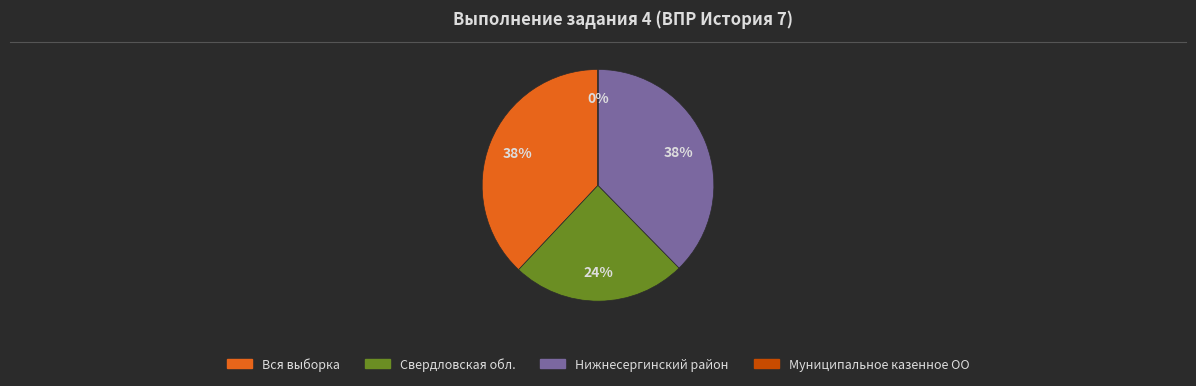

Which has a higher value, Вся выборка or Свердловская обл.?

Вся выборка